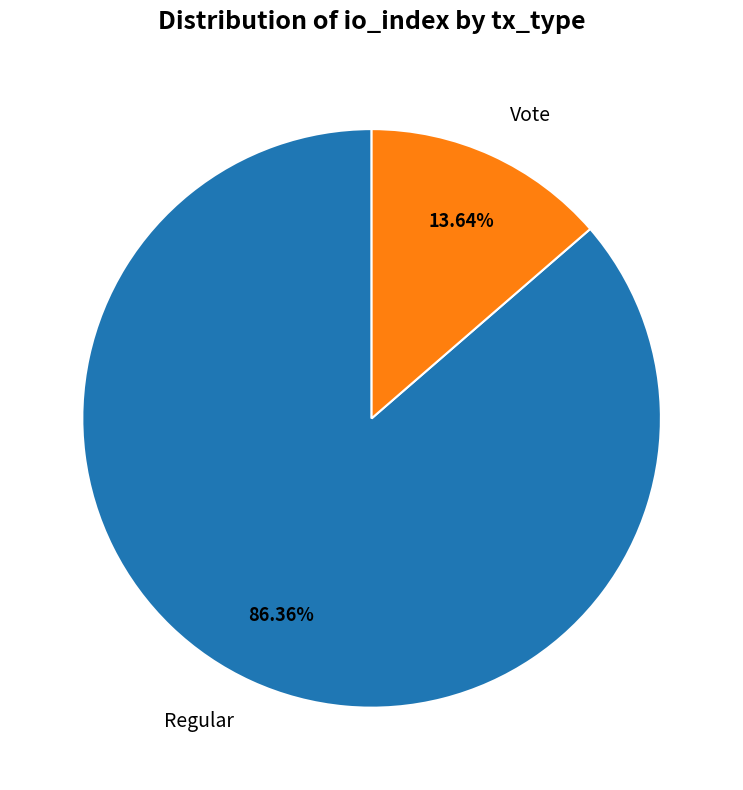

To the nearest percent, what is the average slice percentage?

50%